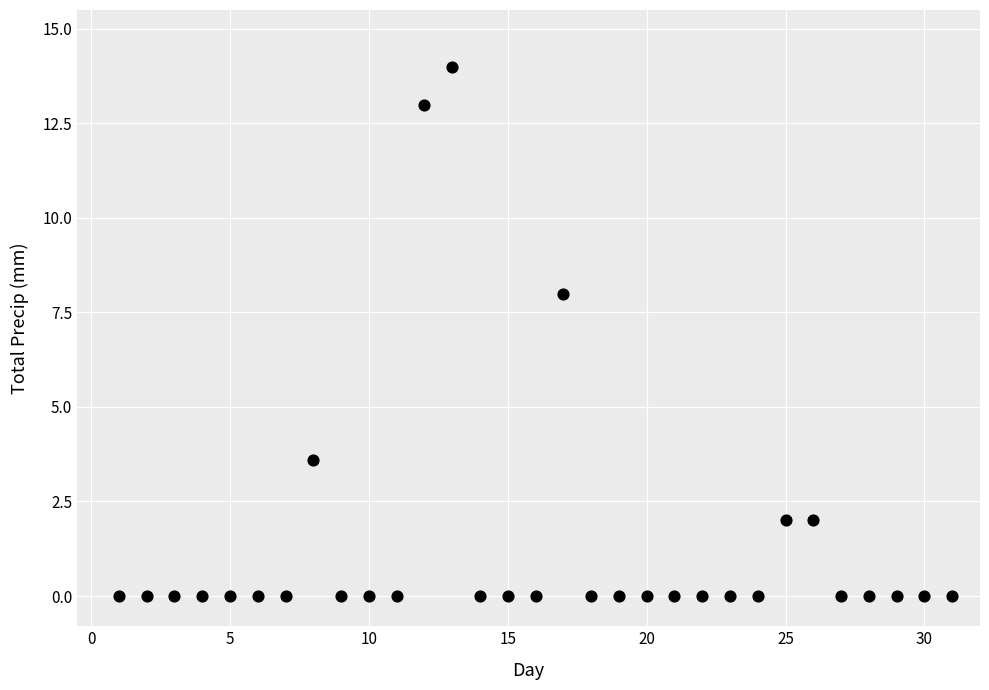

What Y value in the scatter plot is closest to 7?

8.0